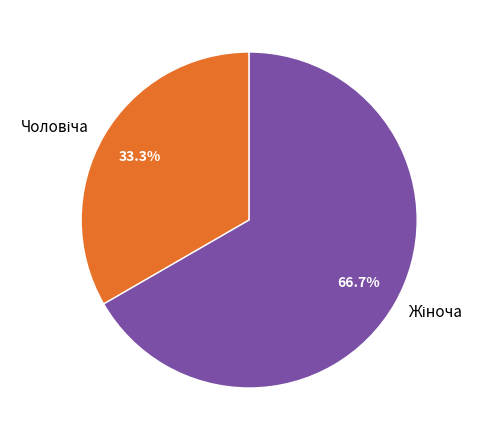

Is Чоловіча the majority of the pie?

No